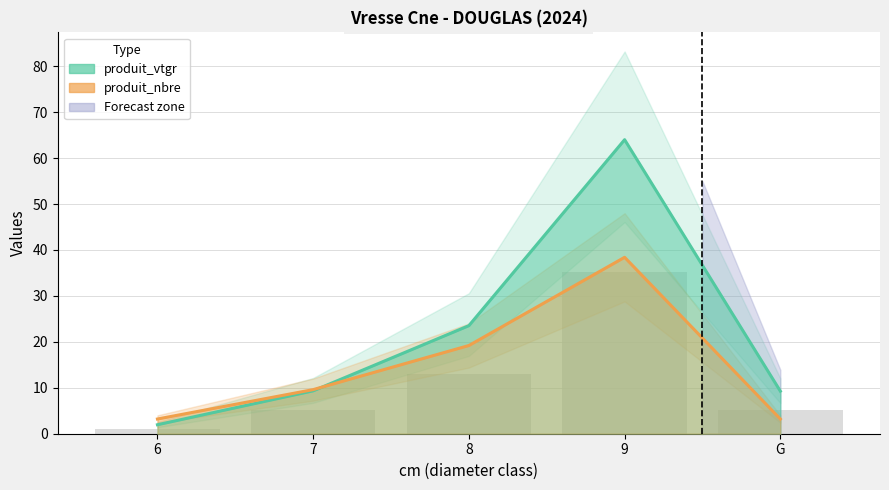

True or false: produit_vtgr has a value of 2.0 at 6.

True